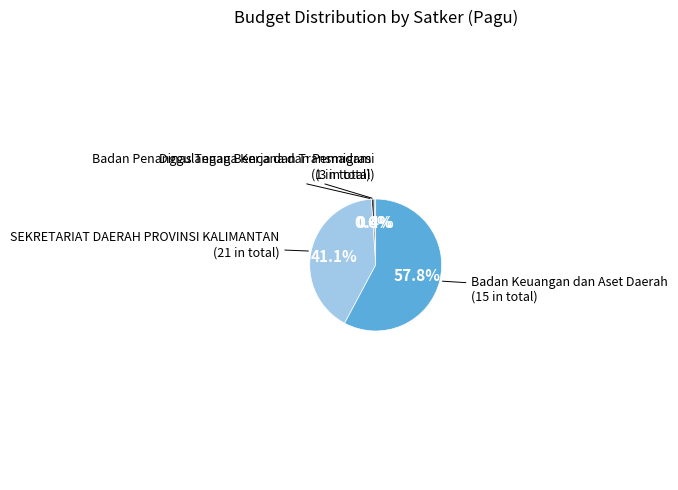

How many segments does this pie chart have?

4